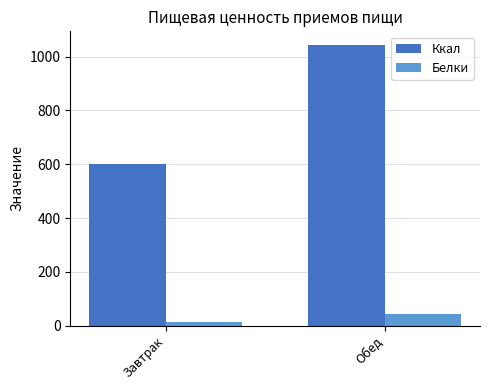

At which label does Ккал first exceed 1041?

Обед